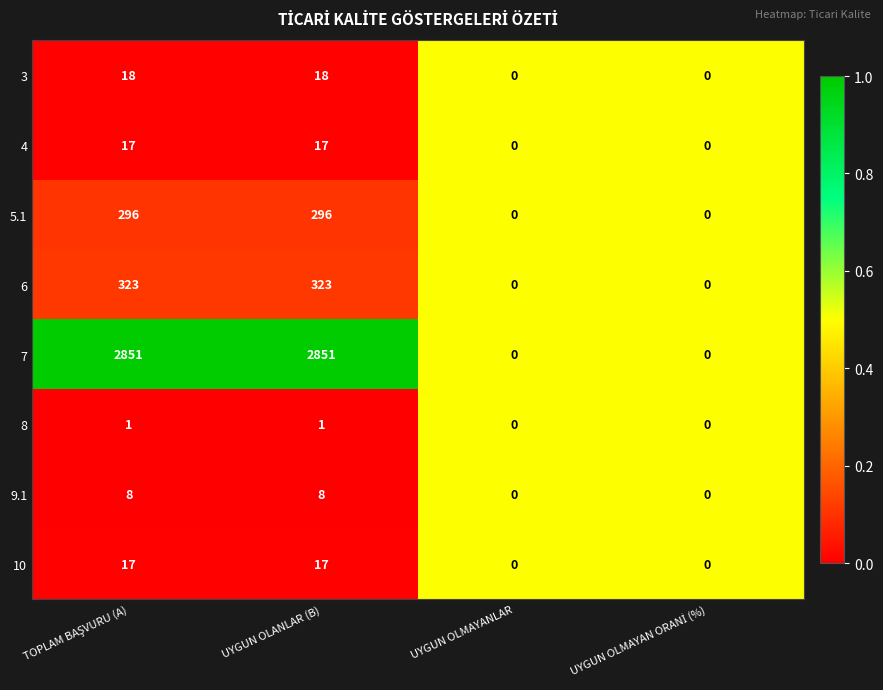

Which series has the widest spread of values?

7